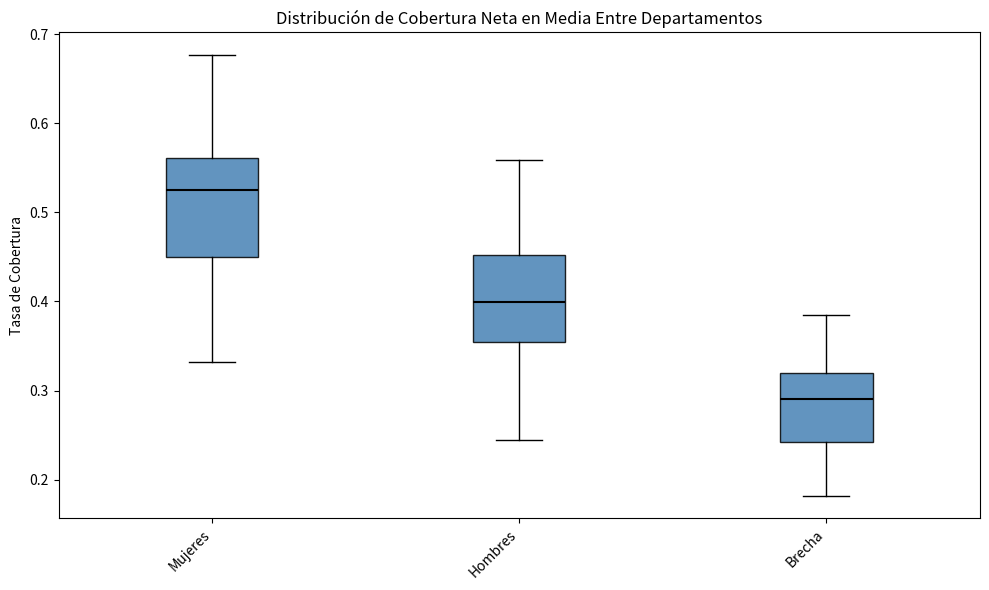

Reading left to right, transcribe this box plot: for each box, give where its median line is, the range the box spans, and where its two whiskers end, as read against the y-axis. The values are not printed on the chart, so give them approximately, as read against the axis.

Mujeres: median 0.53, box 0.45 to 0.56, whiskers 0.33 to 0.68
Hombres: median 0.40, box 0.35 to 0.45, whiskers 0.24 to 0.56
Brecha: median 0.29, box 0.24 to 0.32, whiskers 0.18 to 0.39